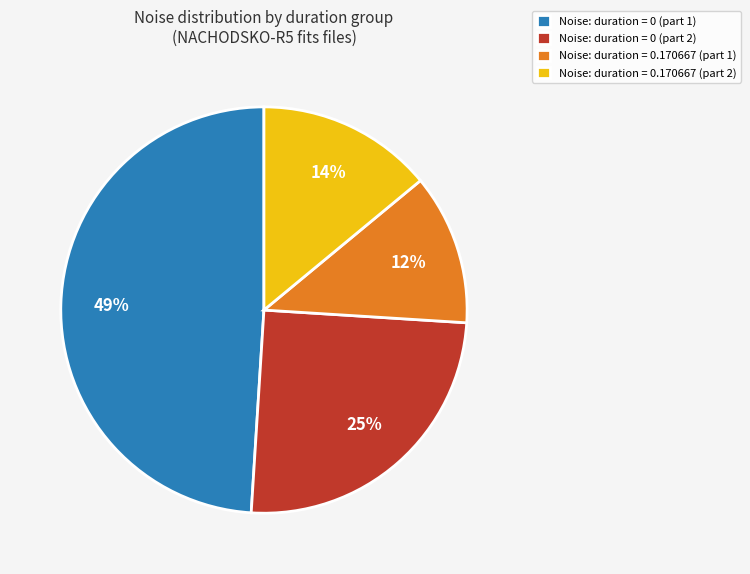

To the nearest percent, what is the average slice percentage?

25%